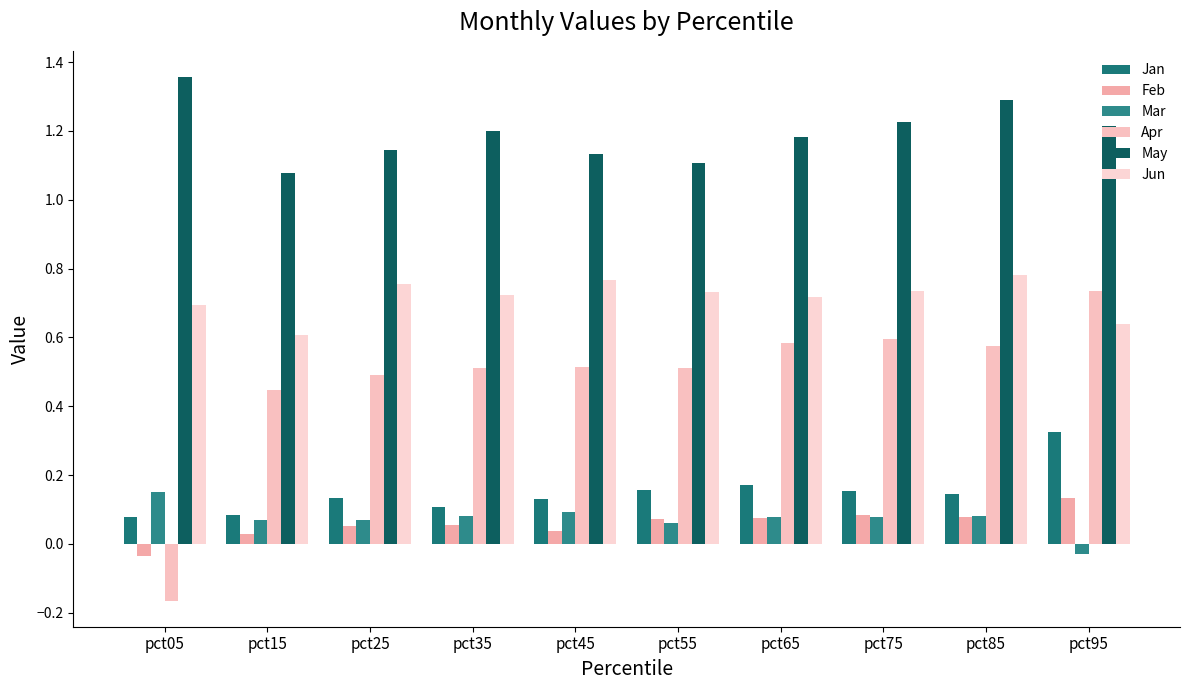

What is the average value of the Jun series?

0.7